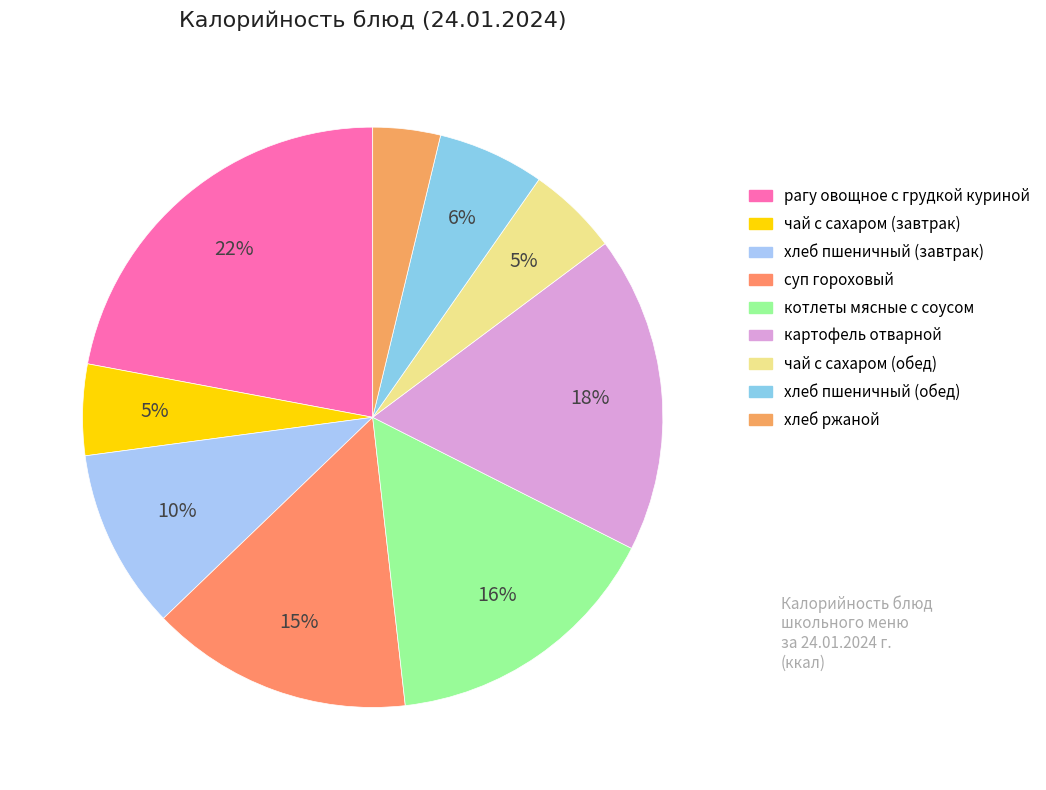

Which slice is the smallest?

хлеб ржаной